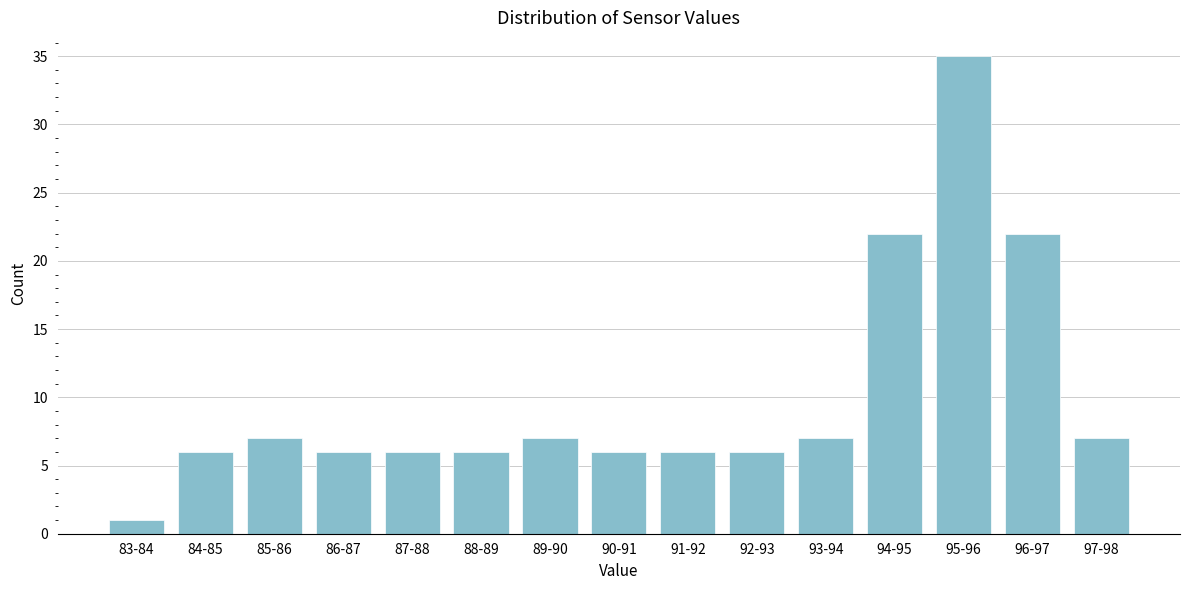

Reading right to left, what are all the values shown in this chart?

97-98=7	96-97=22	95-96=35	94-95=22	93-94=7	92-93=6	91-92=6	90-91=6	89-90=7	88-89=6	87-88=6	86-87=6	85-86=7	84-85=6	83-84=1